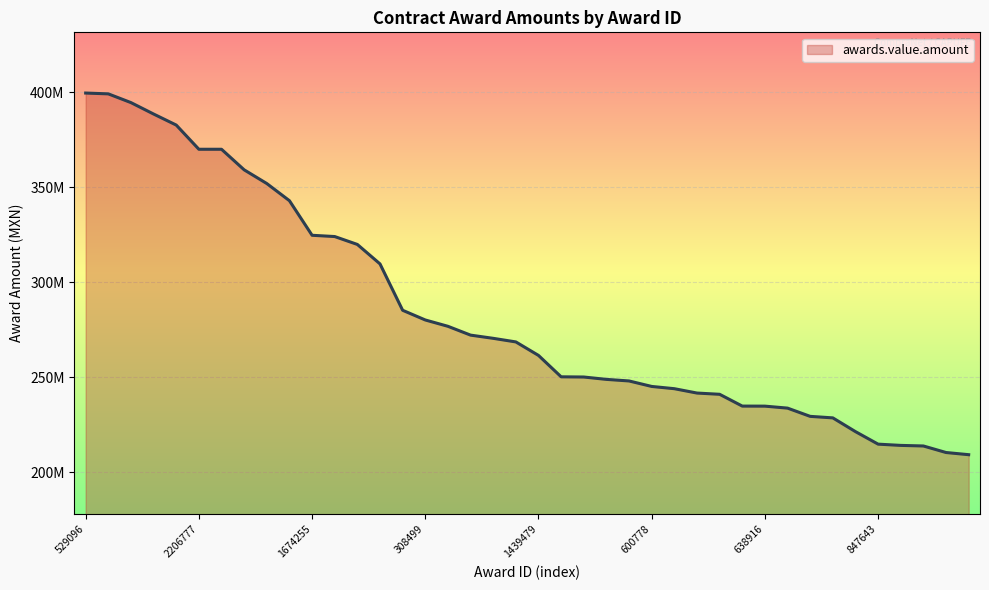

Reading right to left, extract all data points from this chart.

209167488	210313757	213754413	214060106	214719160	221313211	228549999	229347662	233688059	234731389	234761332	240969484	241622857	243917794	245104216	247991157	248820719	250067323	250173864	261439361	268544912	270437151	272127083	276769377	280103728	285208013	309624444	319871562	324031395	324697896	342907994	351945242	359163039	369991803	369991803	382738143	388547139	394562741	399160624	399592620